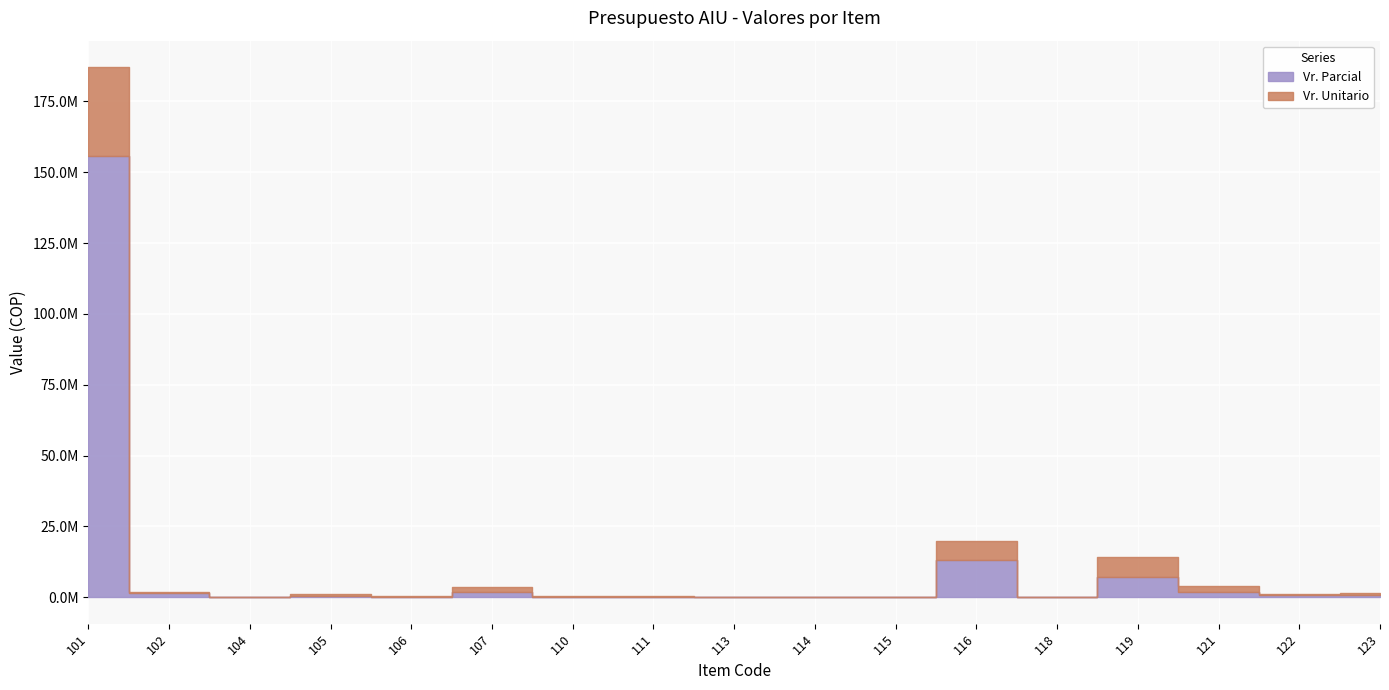

What is the value of the Vr. Parcial point at the 14th from the left?

7135248.0